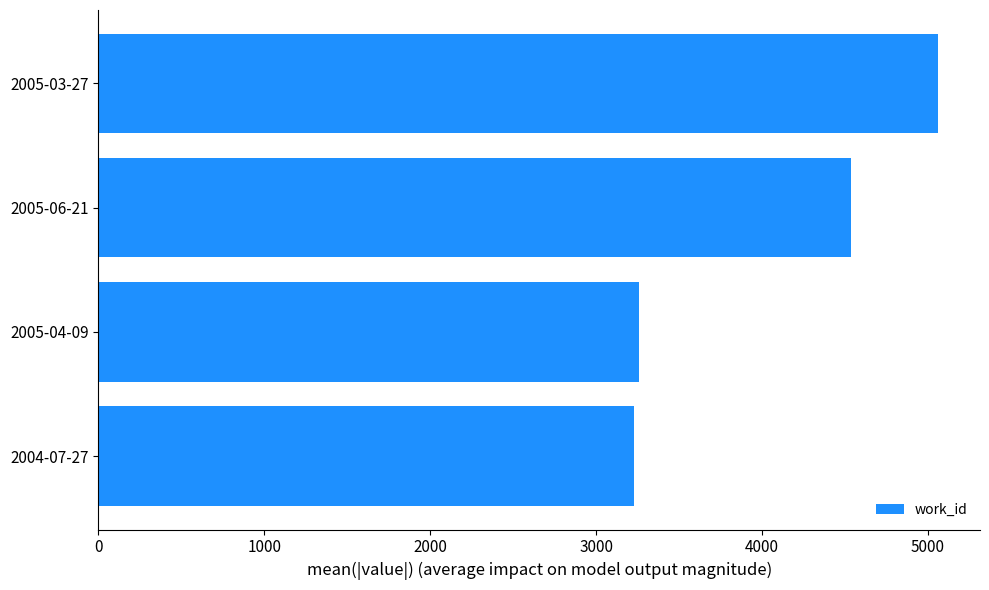

What is the minimum value shown in the chart?

3227